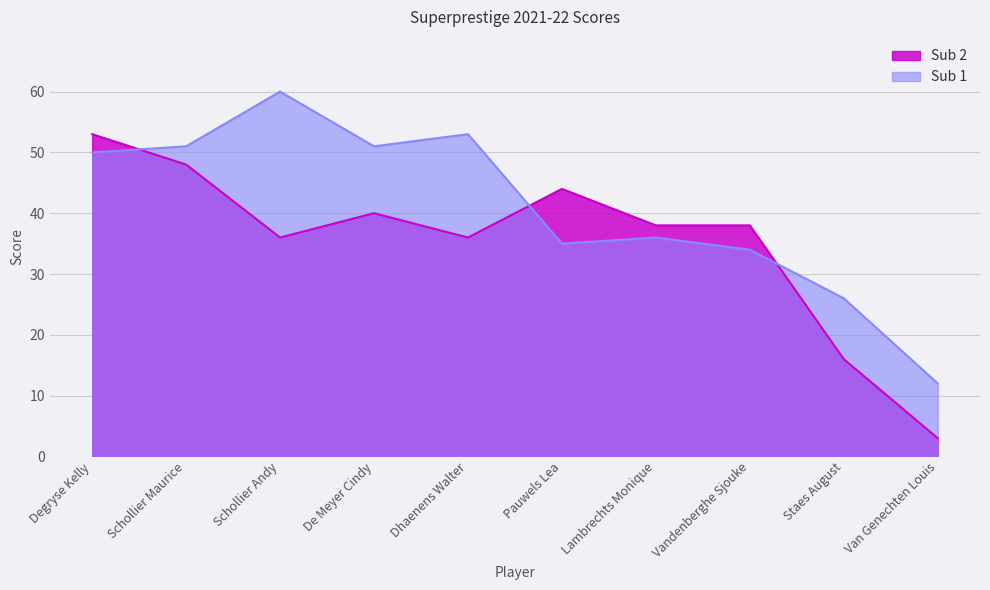

Count the number of data series in this chart.

2